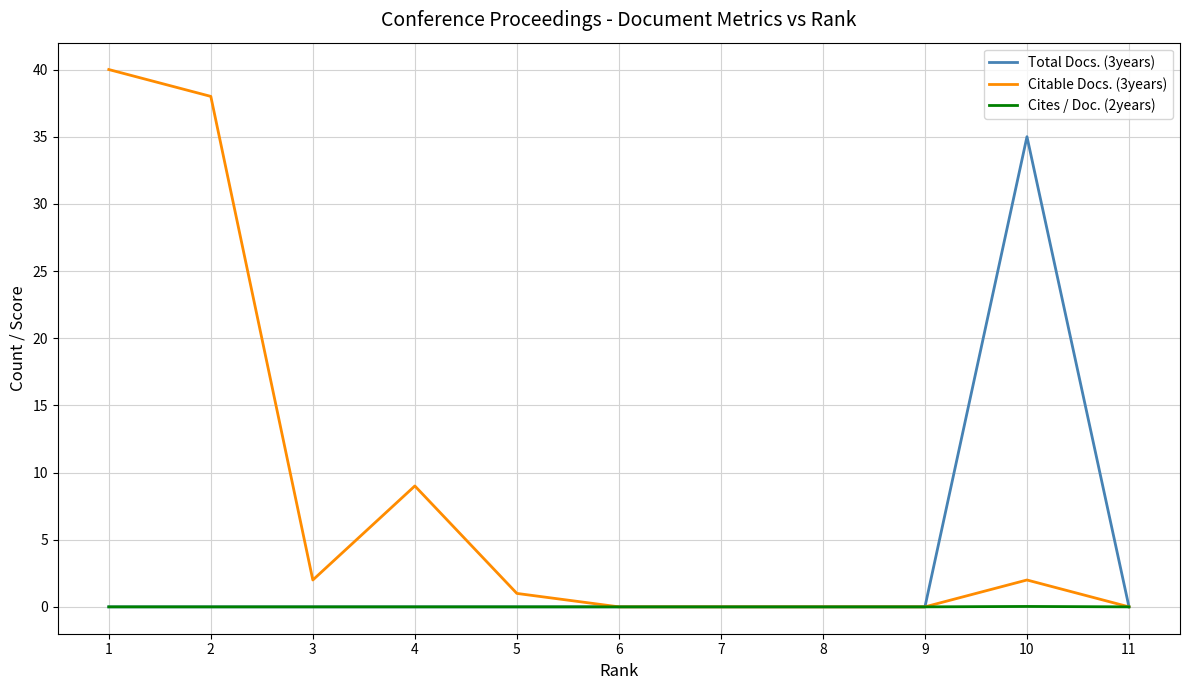

What is the difference between the Citable Docs. (3years) values at 10 and 9?

2.0